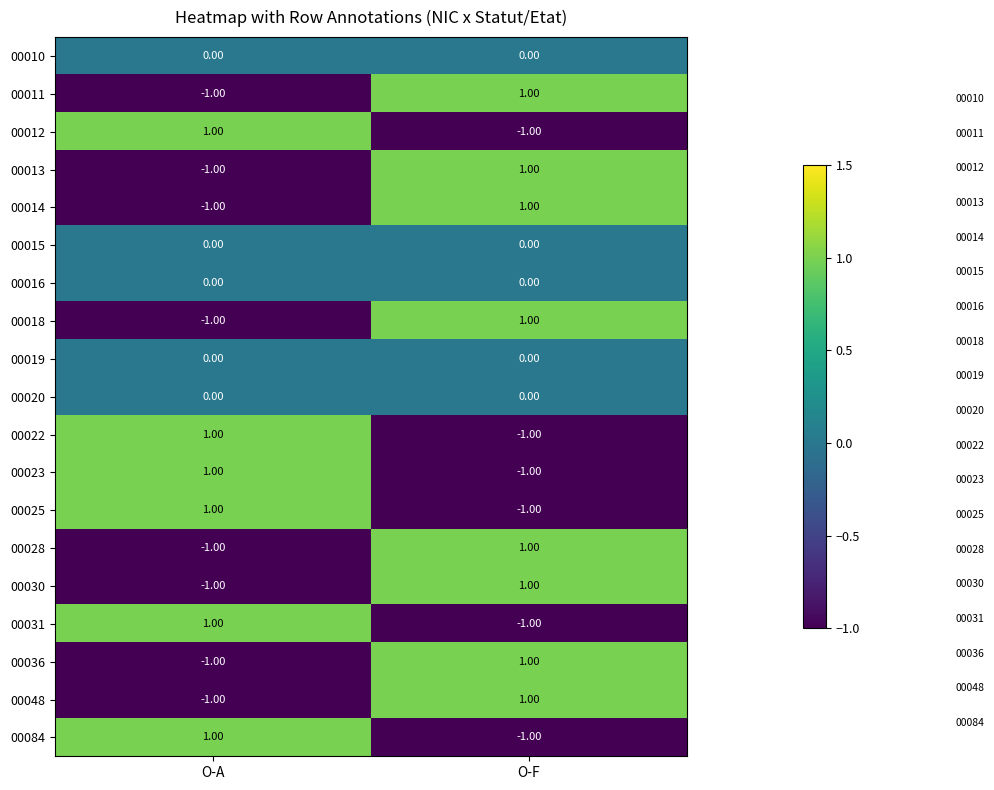

Is the value of 00016 at O-F greater than the value of 00030 at O-A?

Yes